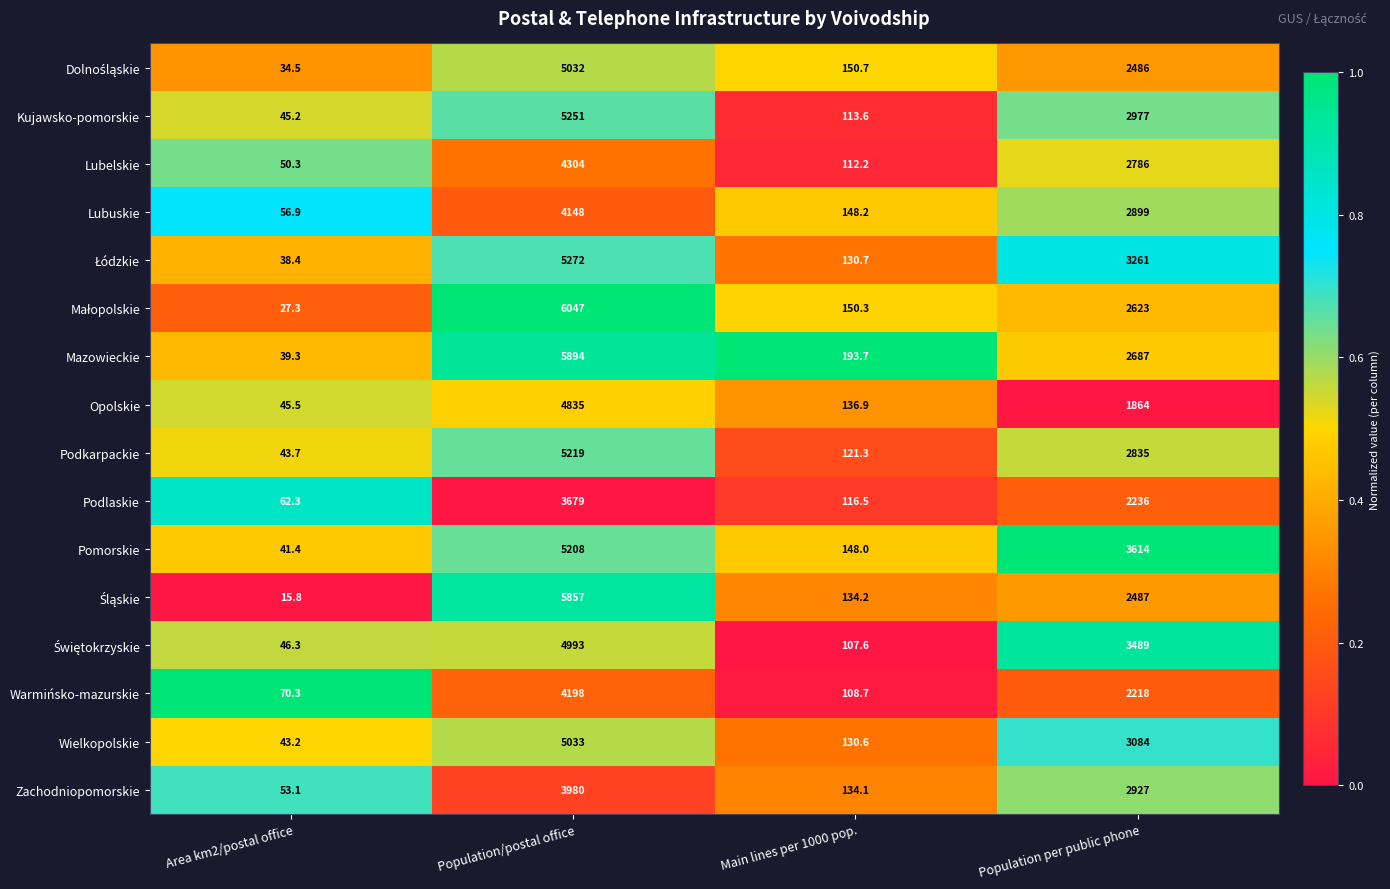

What is the greatest value displayed?

6047.0